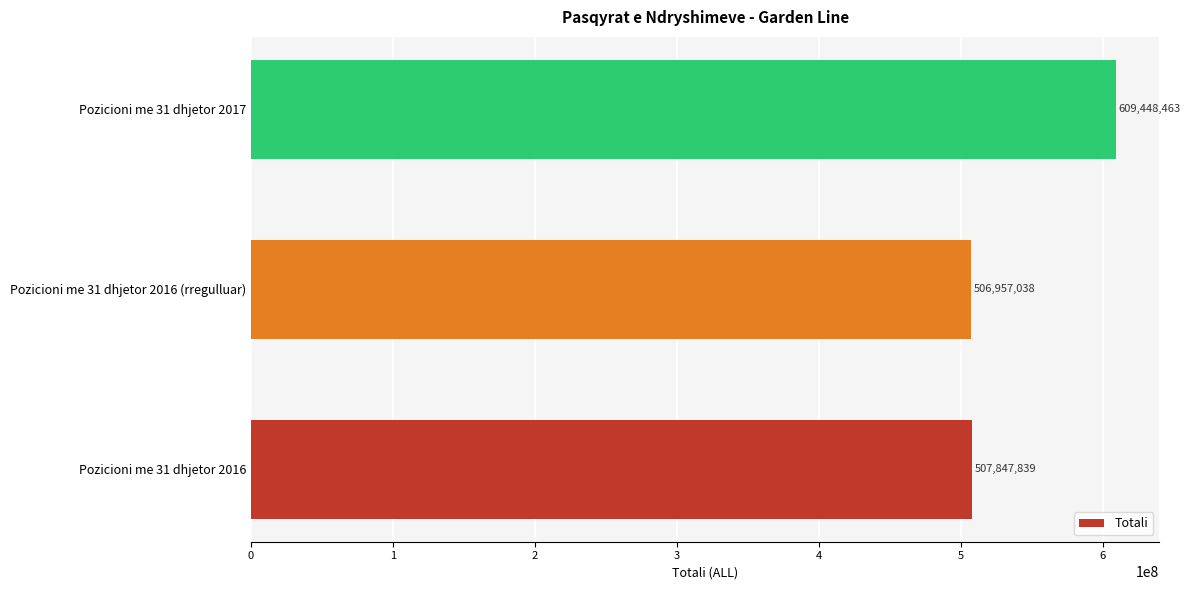

How many bars are there in total?

3